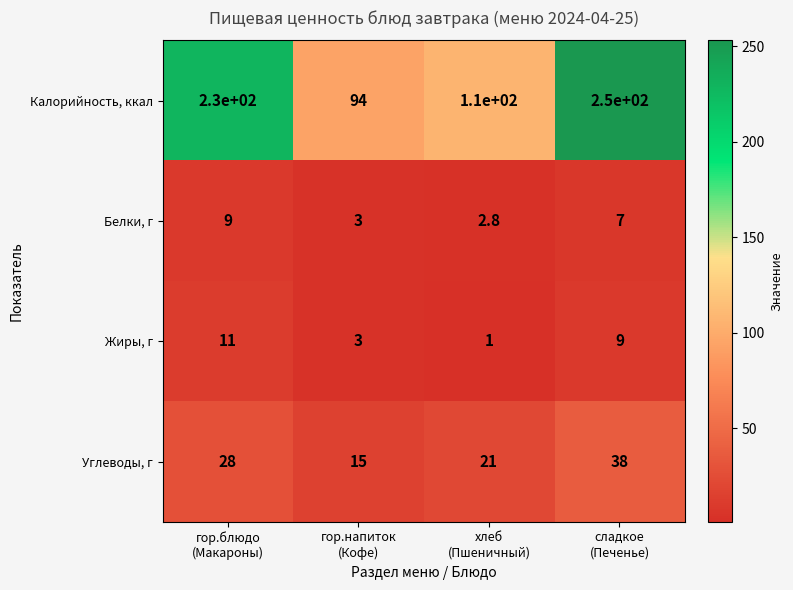

List the series in order of their peak value, lowest first.

Белки, г, Жиры, г, Углеводы, г, Калорийность, ккал